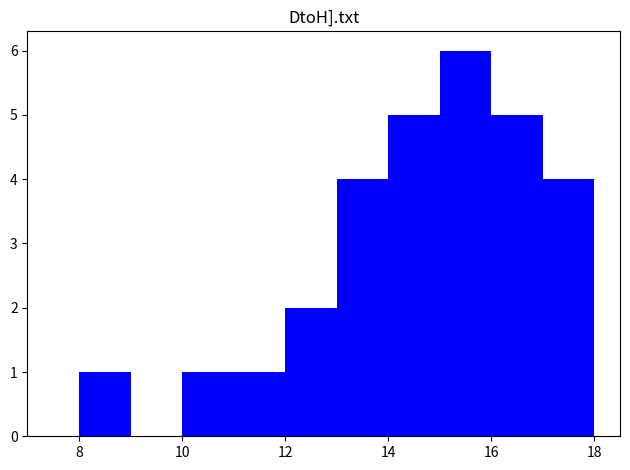

Reading left to right, transcribe this chart: for each bar, give the range it covers on the x-axis and its height. The values are not printed on the chart, so give them approximately, as read against the axis.

8 to 9: 1
9 to 10: 0
10 to 11: 1
11 to 12: 1
12 to 13: 2
13 to 14: 4
14 to 15: 5
15 to 16: 6
16 to 17: 5
17 to 18: 4